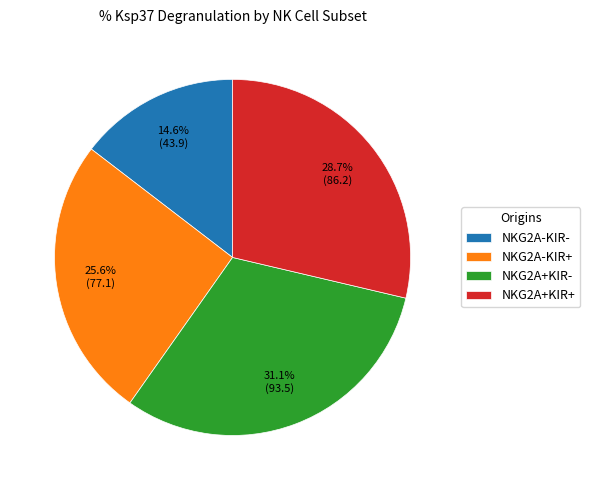

Combined, do NKG2A-KIR- and NKG2A+KIR- account for over 50%?

No